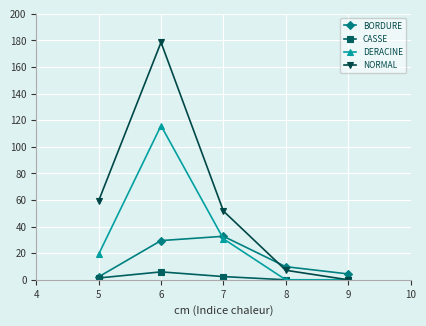

Where is BORDURE nearest to the value 17?

8